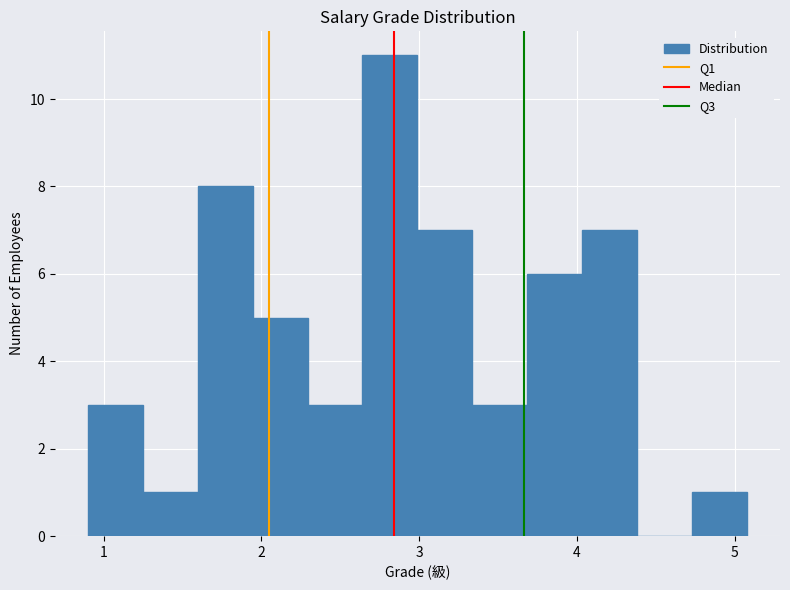

Read against the x-axis, roughly where is the centre of the tallest bar?

2.8